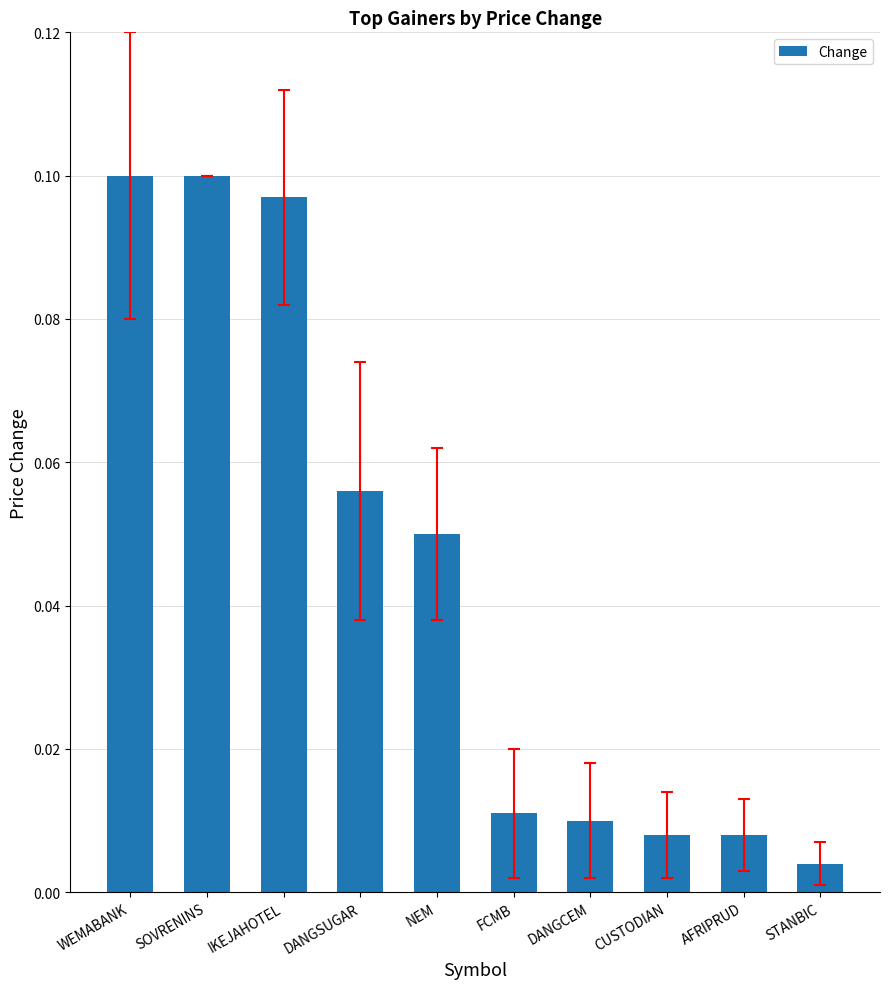

What is the label of the 4th bar from the right?

DANGCEM